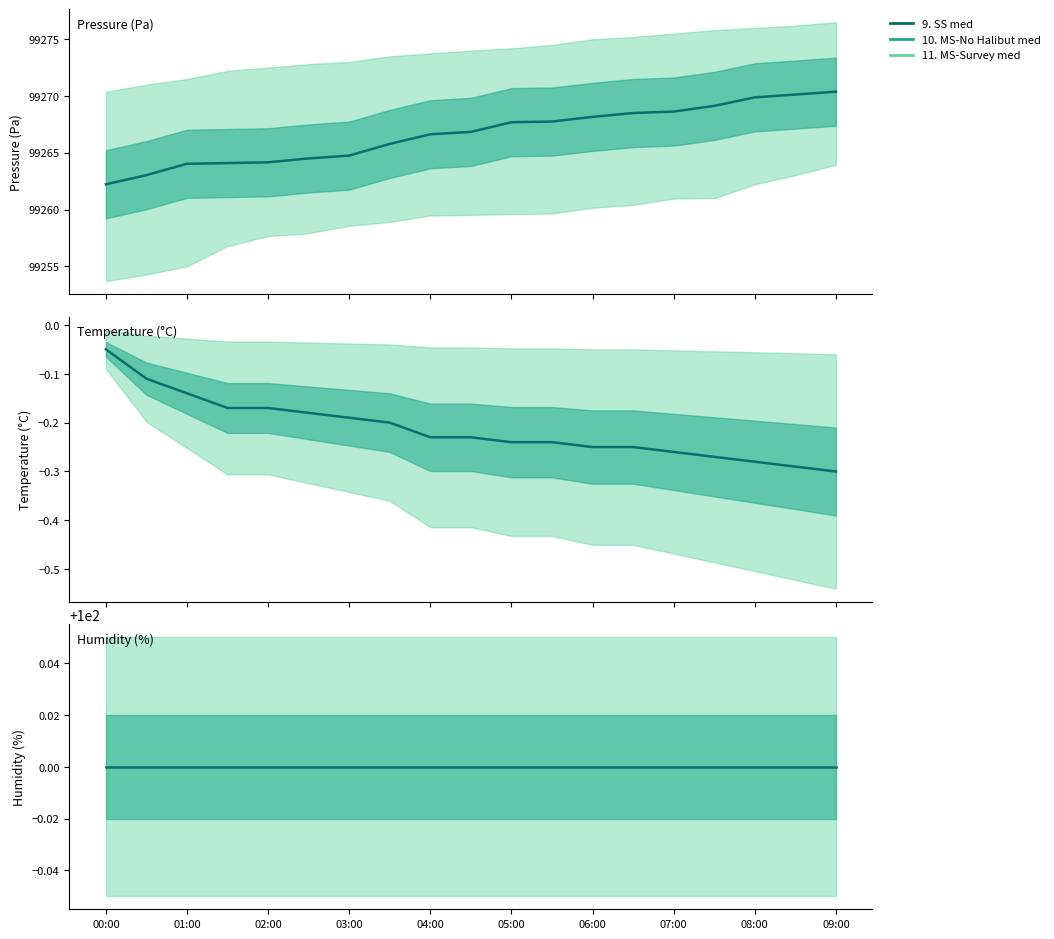

Which series has the largest total across all categories?

9. SS med